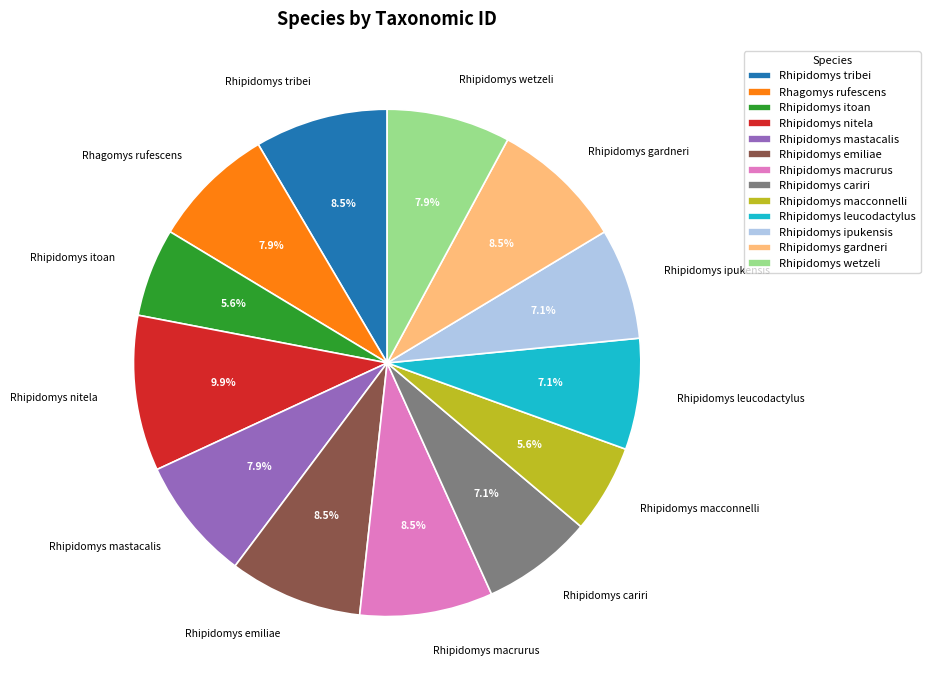

Count the number of slices in the pie.

13